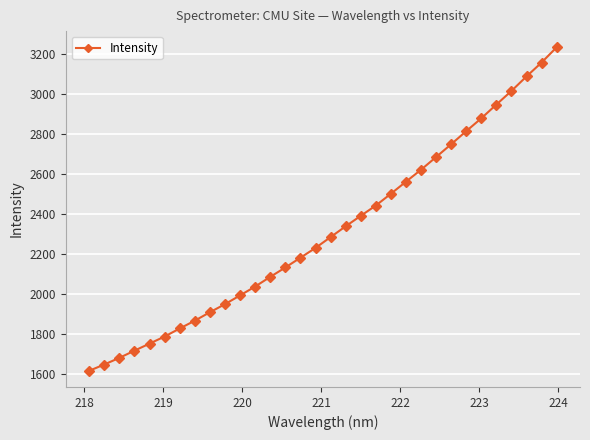

True or false: there are more than 2 points higher than both neighbors.

False